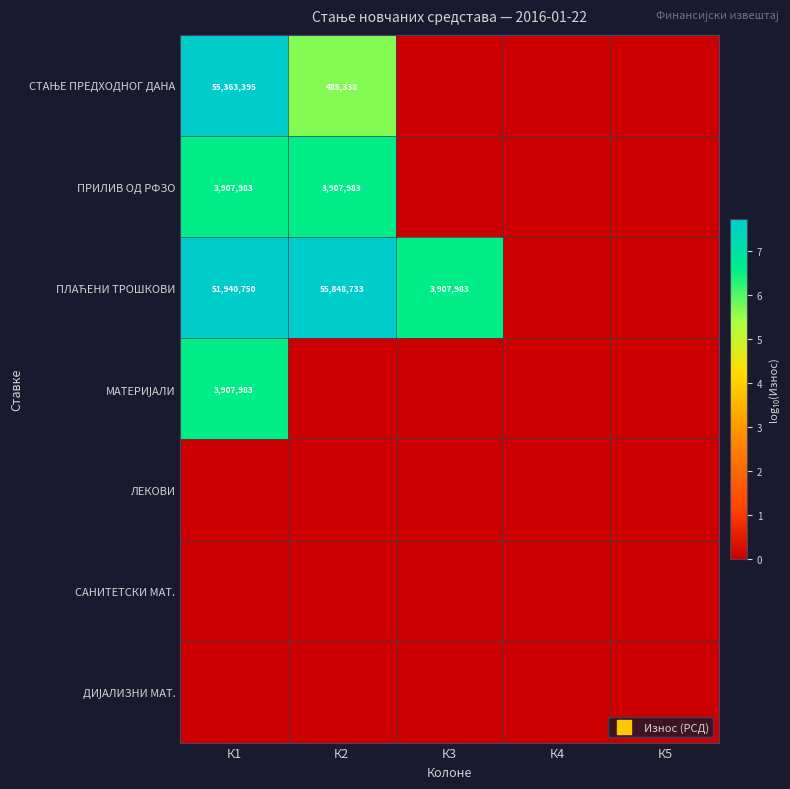

The value of СТАЊЕ ПРЕДХОДНОГ ДАНА at К3 is -4.2. True or false?

False